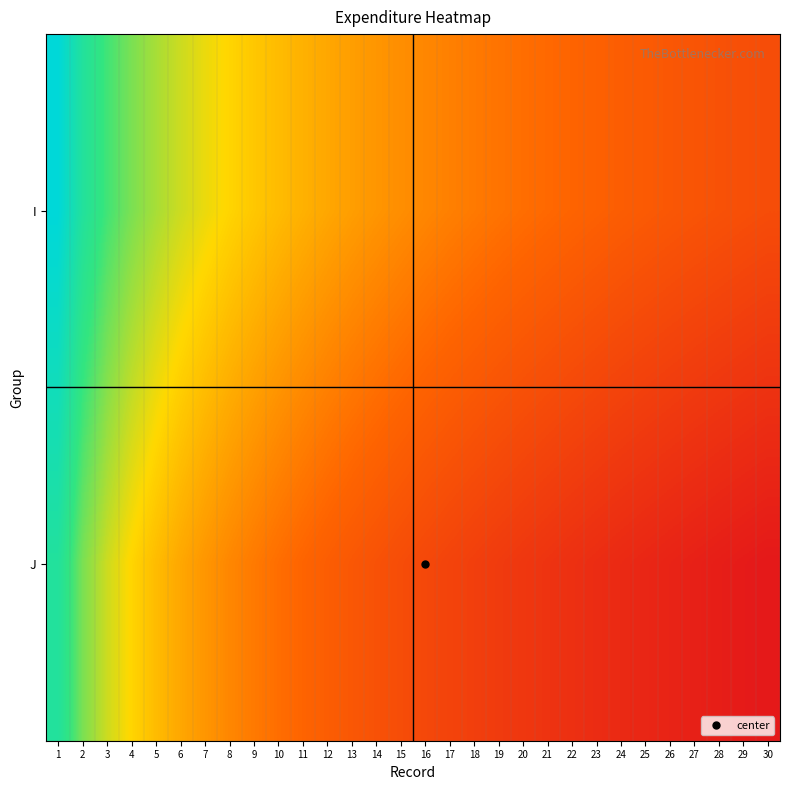

Reading left to right, list all the values displayed in this chart.

I: 1=3.4	2=2.7	3=2.3	4=2.0	5=1.8	6=1.6	7=1.5	8=1.3	9=1.2	10=1.1	11=1.0	12=0.9	13=0.8	14=0.8	15=0.7	16=0.6	17=0.6	18=0.5	19=0.5	20=0.4	21=0.4	22=0.3	23=0.3	24=0.2	25=0.2	26=0.1	27=0.1	28=0.1	29=0.0	30=0.0
J: 1=2.7	2=2.0	3=1.6	4=1.3	5=1.1	6=0.9	7=0.8	8=0.6	9=0.5	10=0.4	11=0.3	12=0.2	13=0.1	14=0.1	15=-0.0	16=-0.1	17=-0.1	18=-0.2	19=-0.2	20=-0.3	21=-0.3	22=-0.4	23=-0.4	24=-0.5	25=-0.5	26=-0.6	27=-0.6	28=-0.6	29=-0.7	30=-0.7